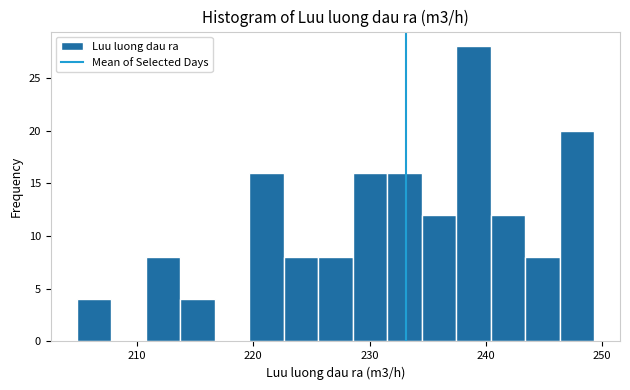

Around what value on the x-axis is the tallest bar? Give the approximate position of its centre, as read against the axis.

239